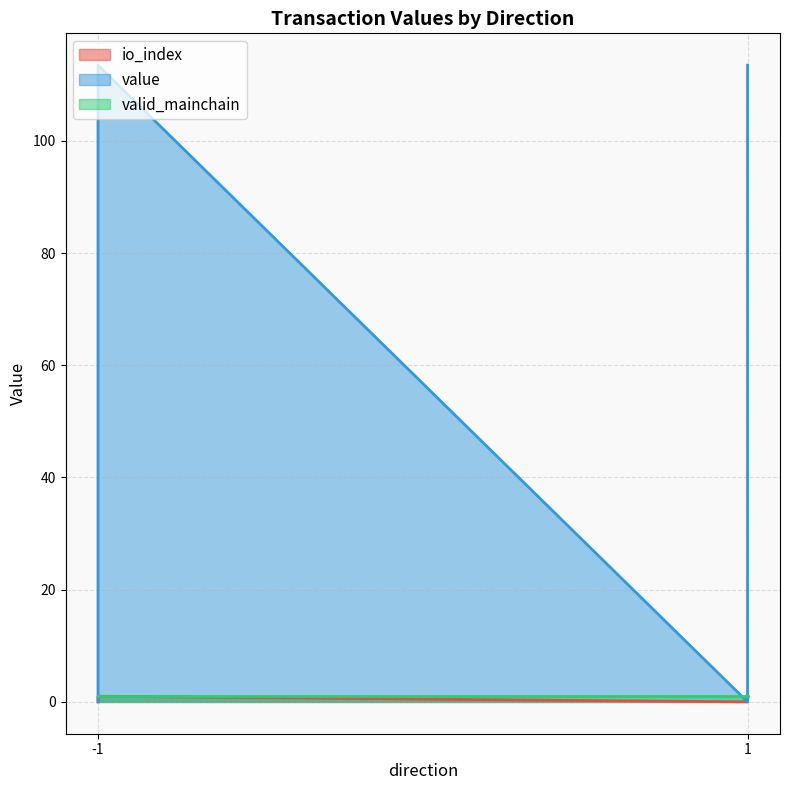

What is the difference between the second highest and second lowest values in the value series?

113.5